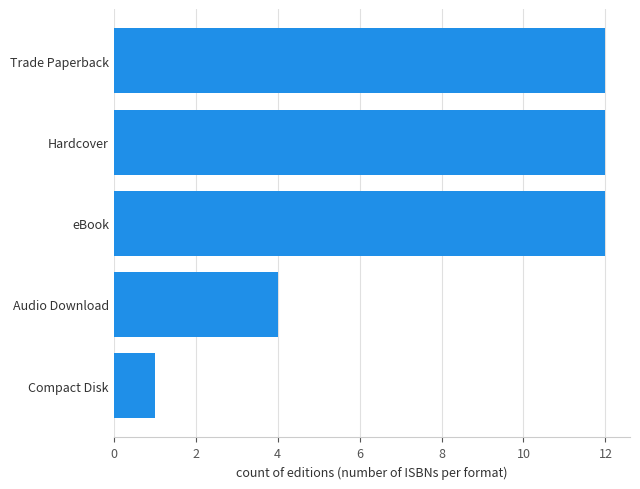

How many data points does each series have?

5